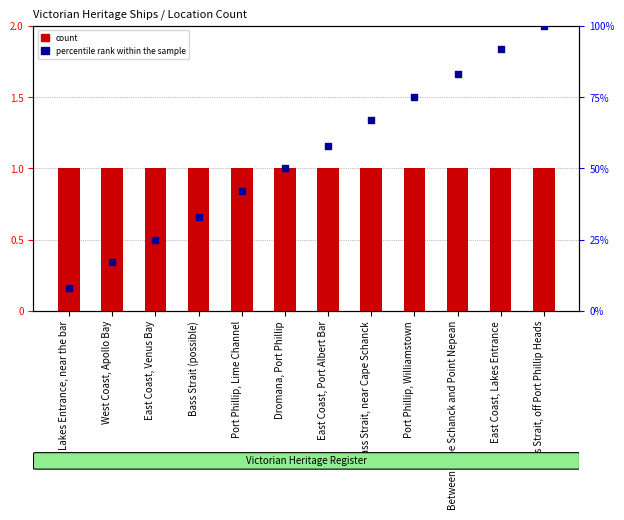

At which category is the sum across all series the highest?

Bass Strait, off Port Phillip Heads